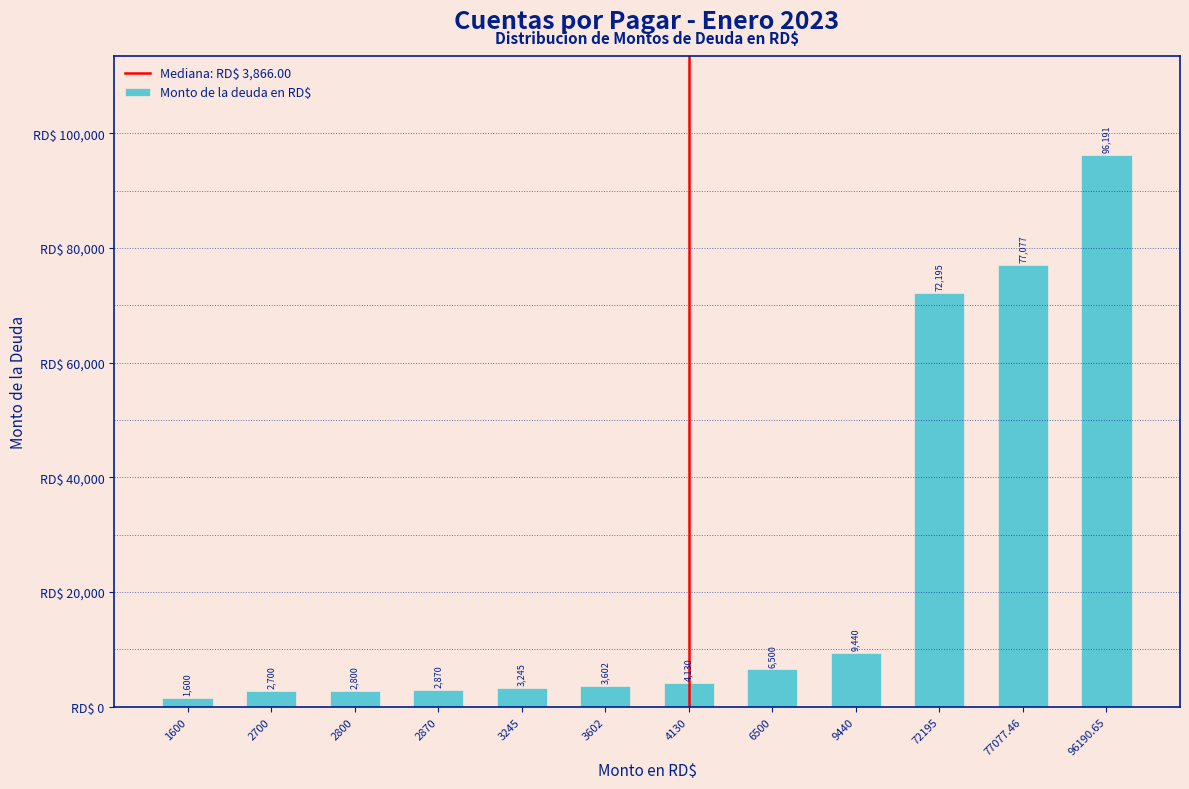

What position from the right is 77077.46?

2